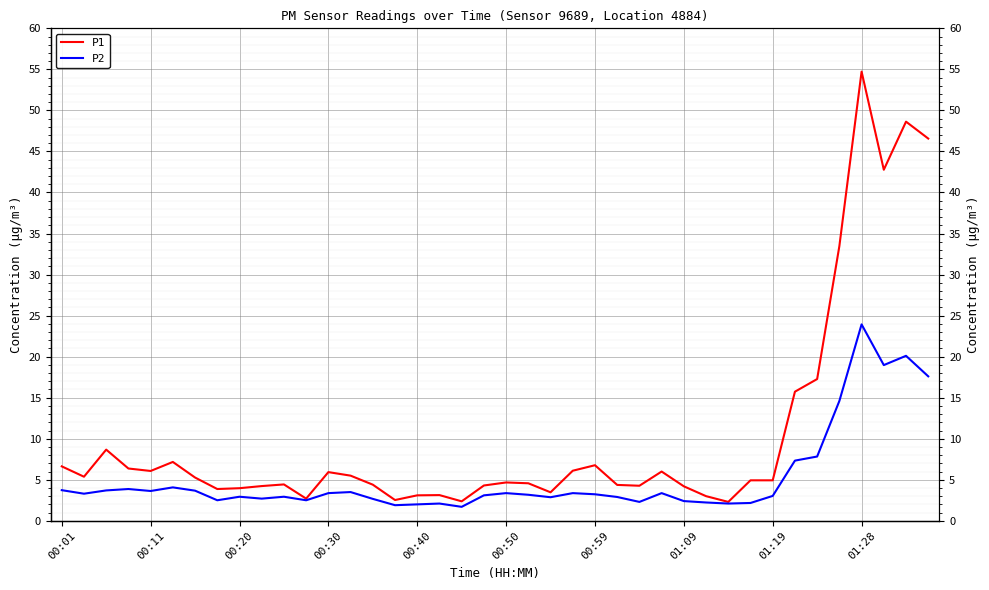

How many values in the P1 series exceed 4?

30